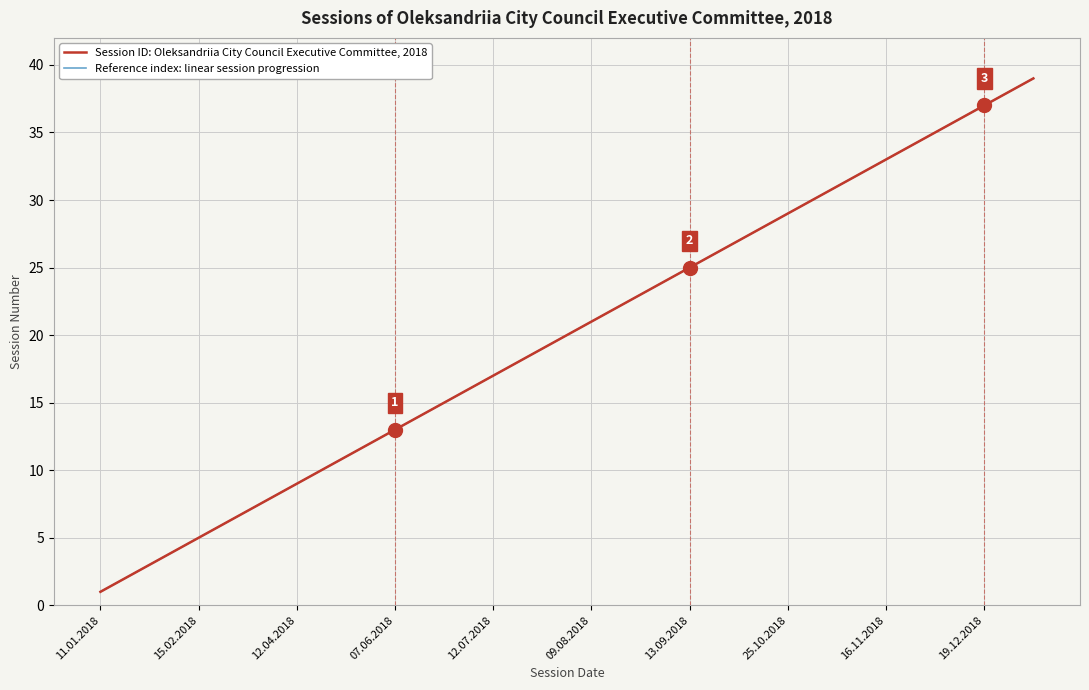

Does the chart have visible grid lines?

Yes